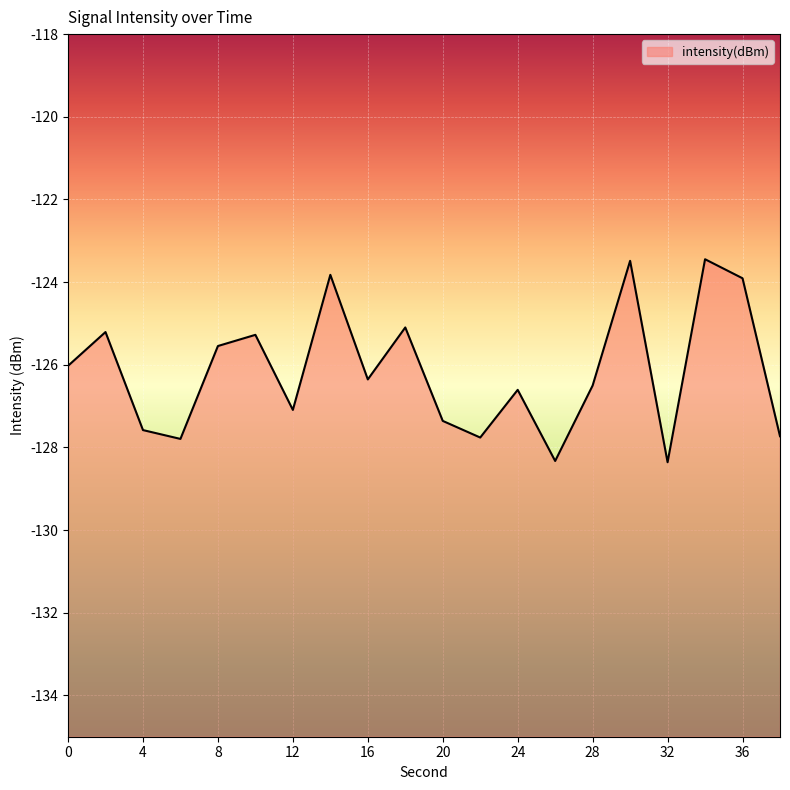

What is the change in value from 6 to 16?

+1.4